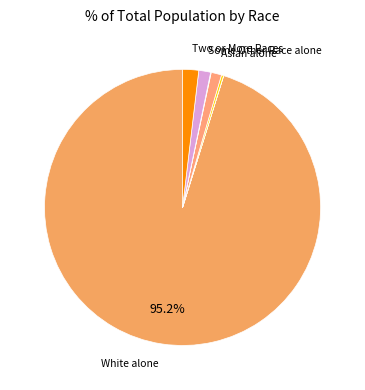

How many slices are in this pie chart?

7